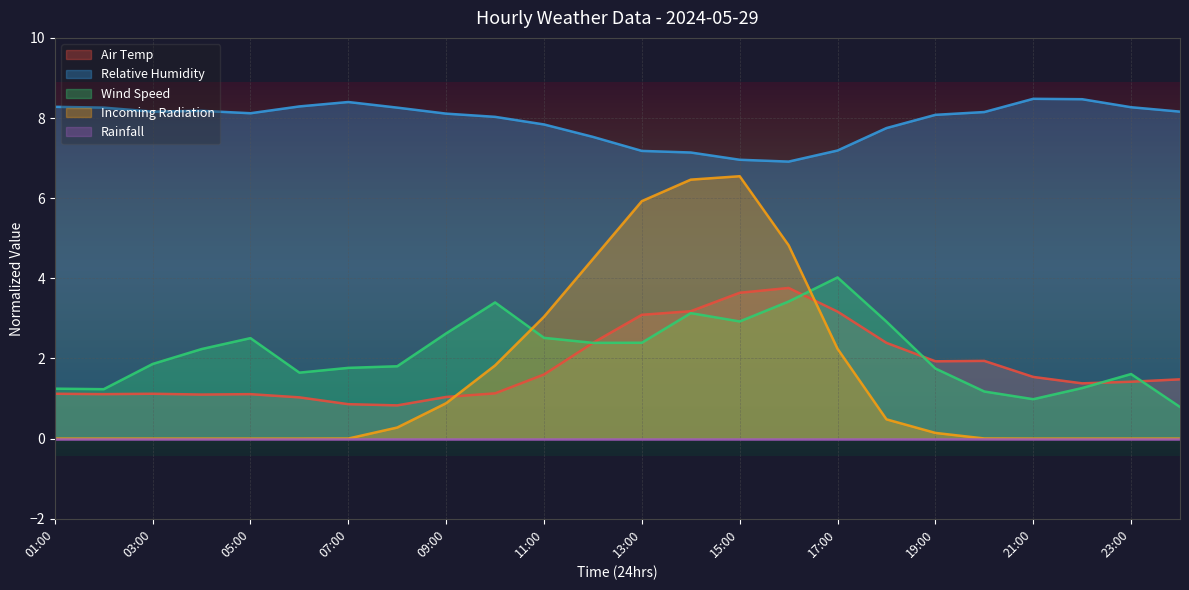

What is the difference between the maximum and minimum values in the Relative Humidity series?

1.6